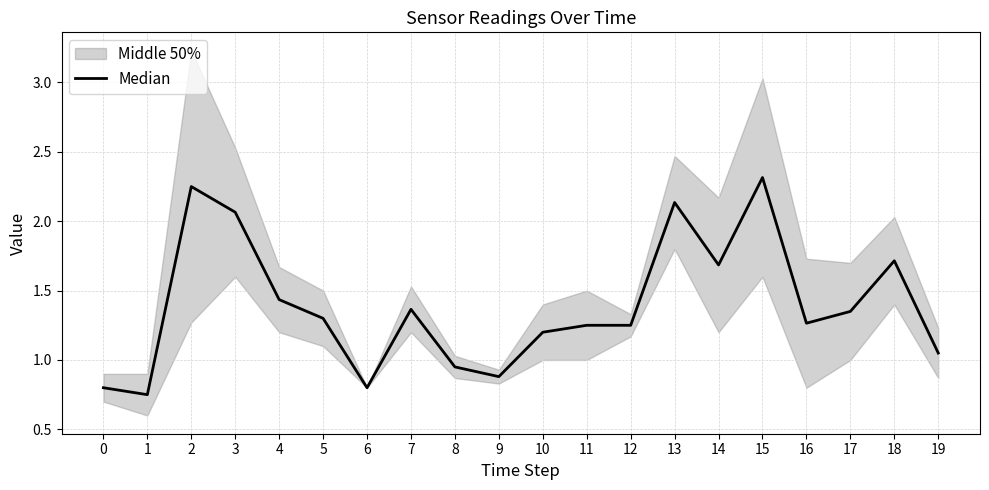

At which category does the data reach its first local valley?

1